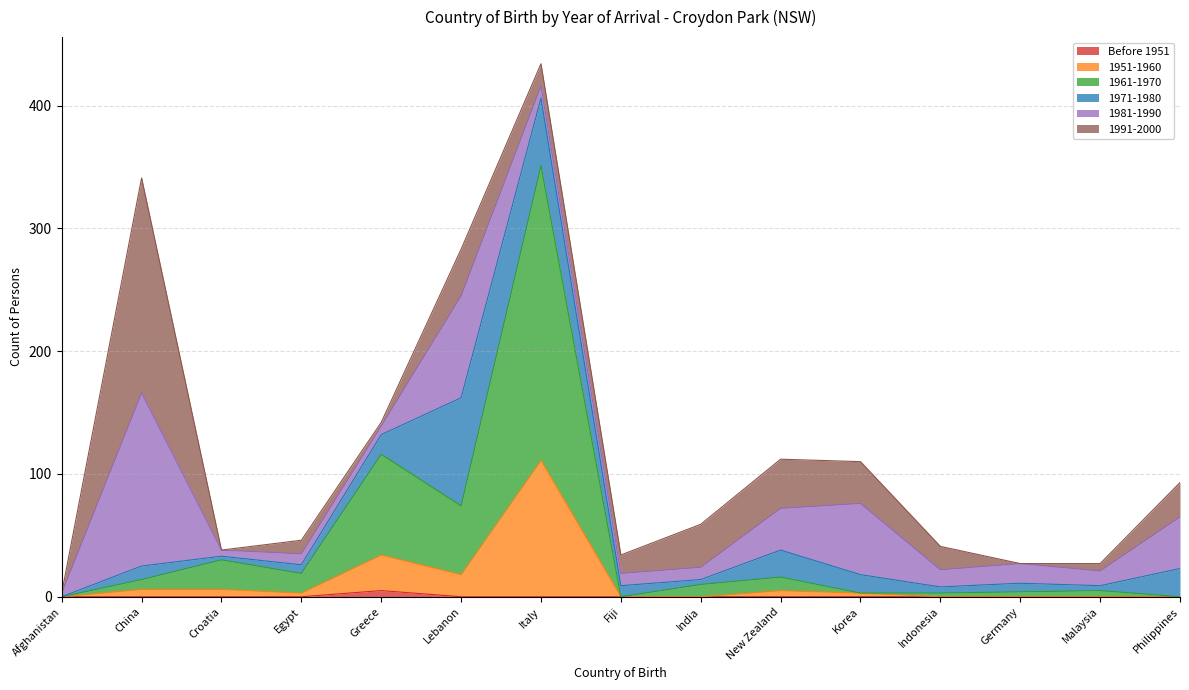

Is the value of Before 1951 at Italy greater than the value of 1951-1960 at India?

No